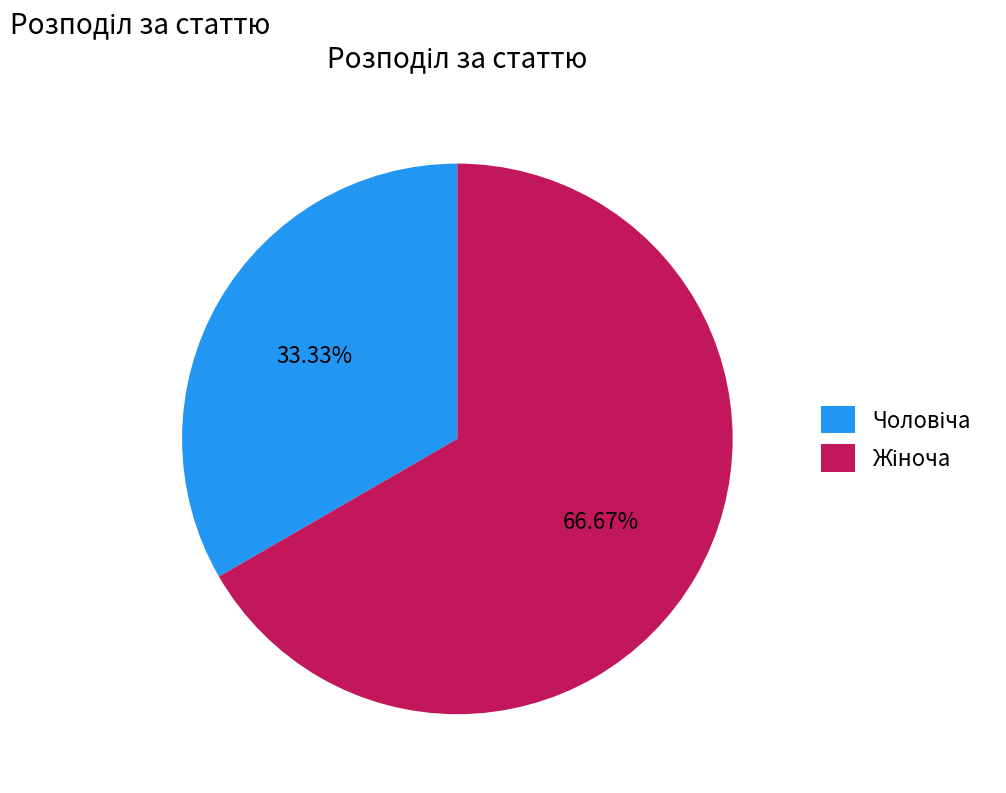

True or false: Жіноча accounts for 67% of the total.

True